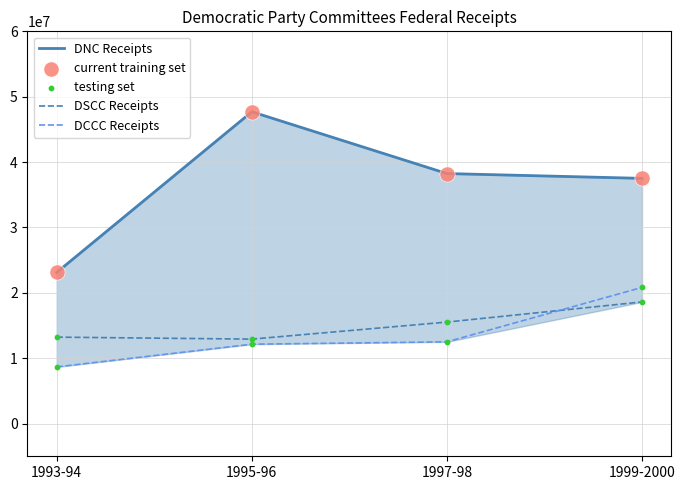

Which series has the widest spread of Y values?

DNC Receipts